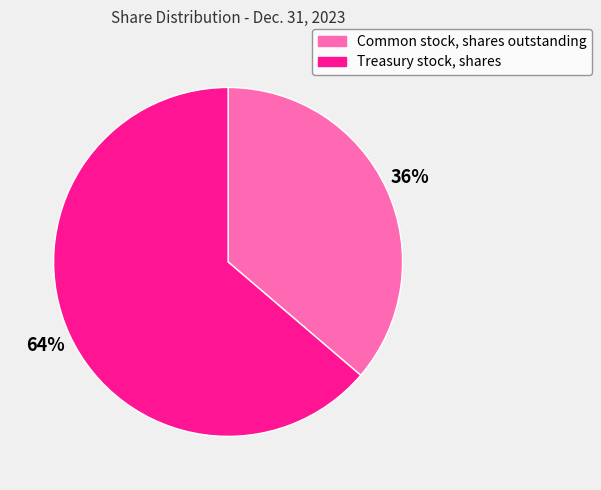

Combined, do Common stock, shares outstanding and Treasury stock, shares account for over 50%?

Yes